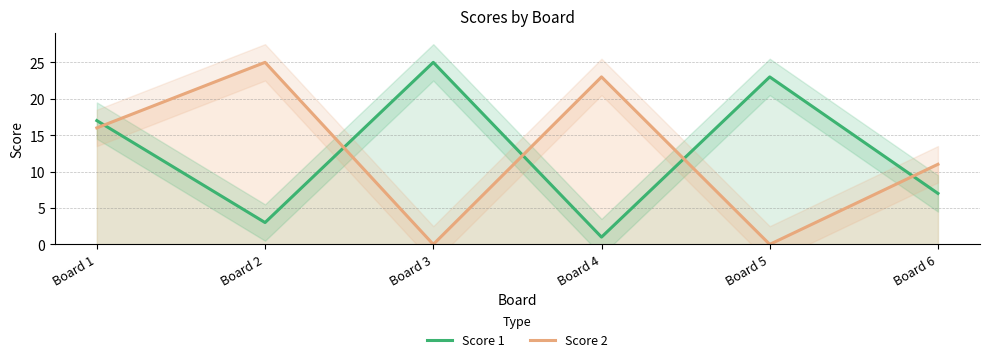

Which series ends up on top after the final intersection of Score 2 and Score 1?

Score 2